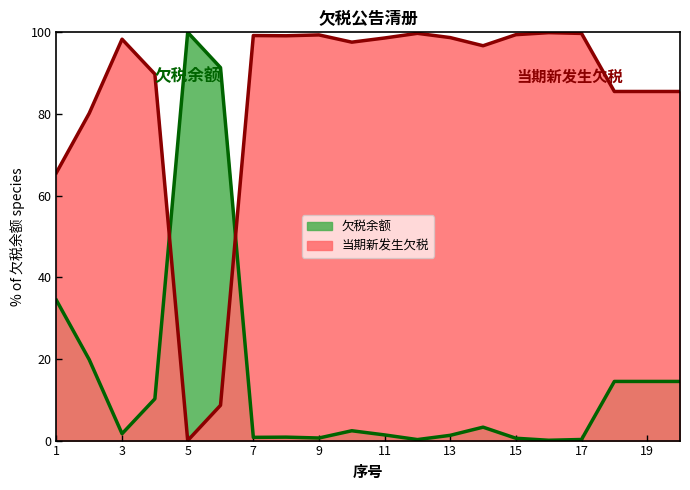

What is the difference between the maximum and minimum values?

99.9